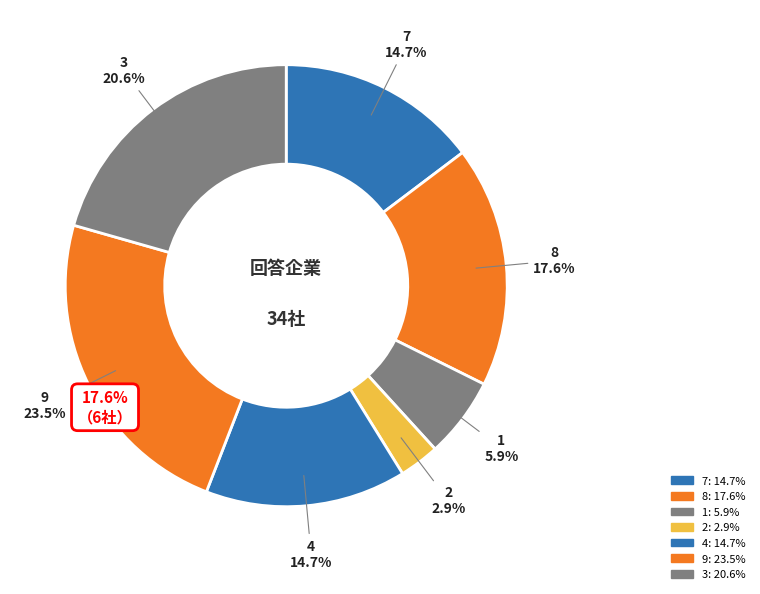

How many slices are in this pie chart?

7